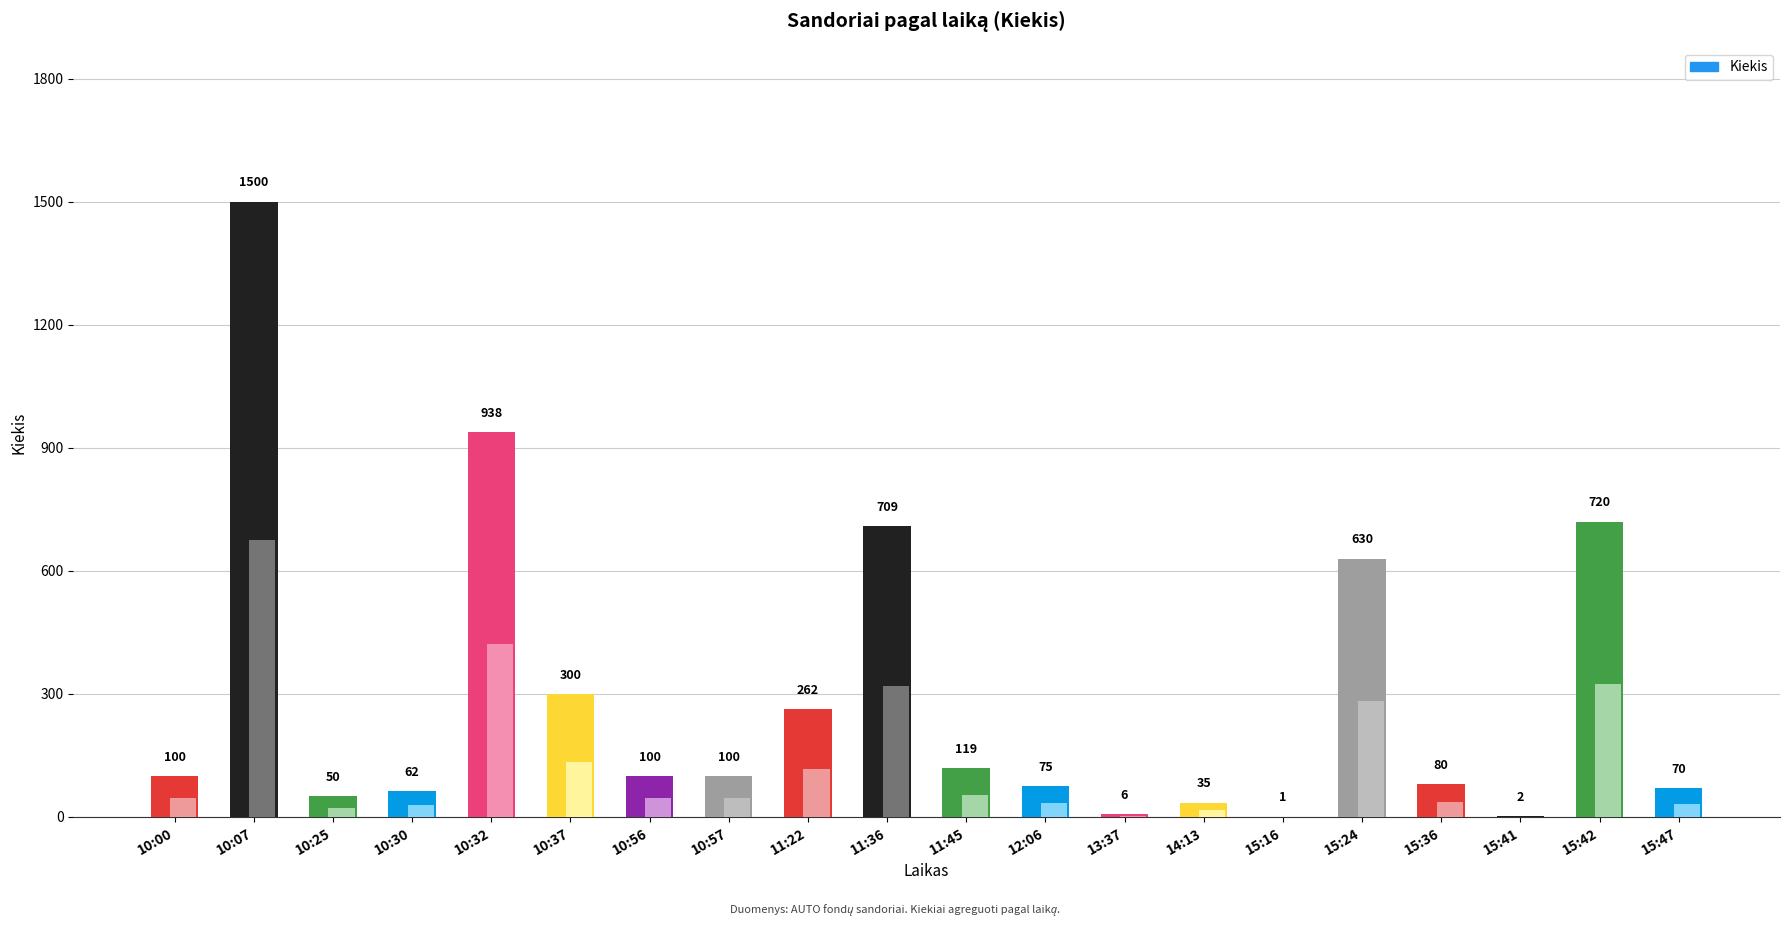

How many bars are there in total?

20